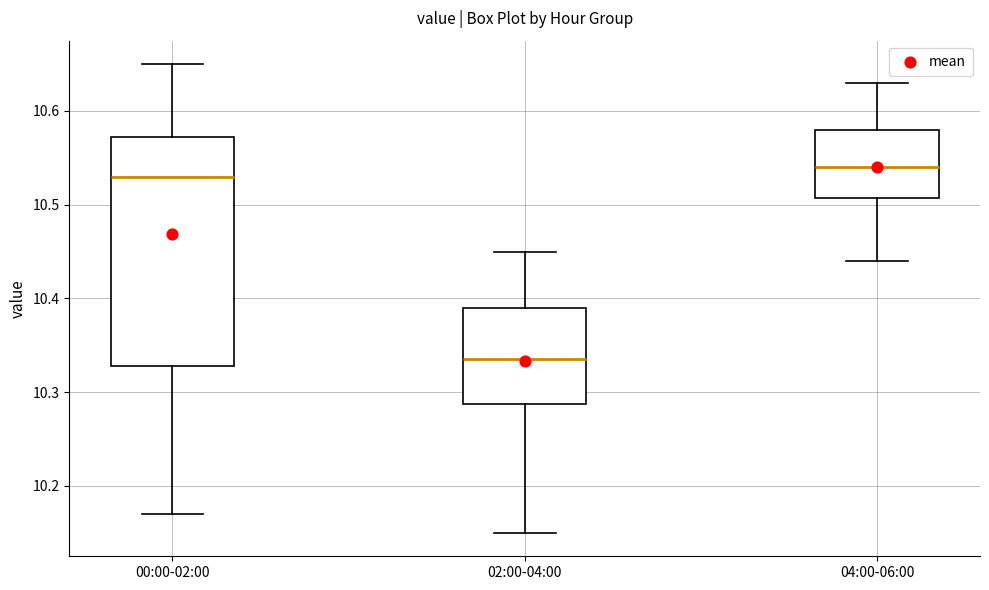

Reading left to right, transcribe this box plot: for each box, give where its median line is, the range the box spans, and where its two whiskers end, as read against the y-axis. The values are not printed on the chart, so give them approximately, as read against the axis.

00:00-02:00: median 10.53, box 10.33 to 10.57, whiskers 10.17 to 10.65
02:00-04:00: median 10.34, box 10.29 to 10.39, whiskers 10.15 to 10.45
04:00-06:00: median 10.54, box 10.51 to 10.58, whiskers 10.44 to 10.63